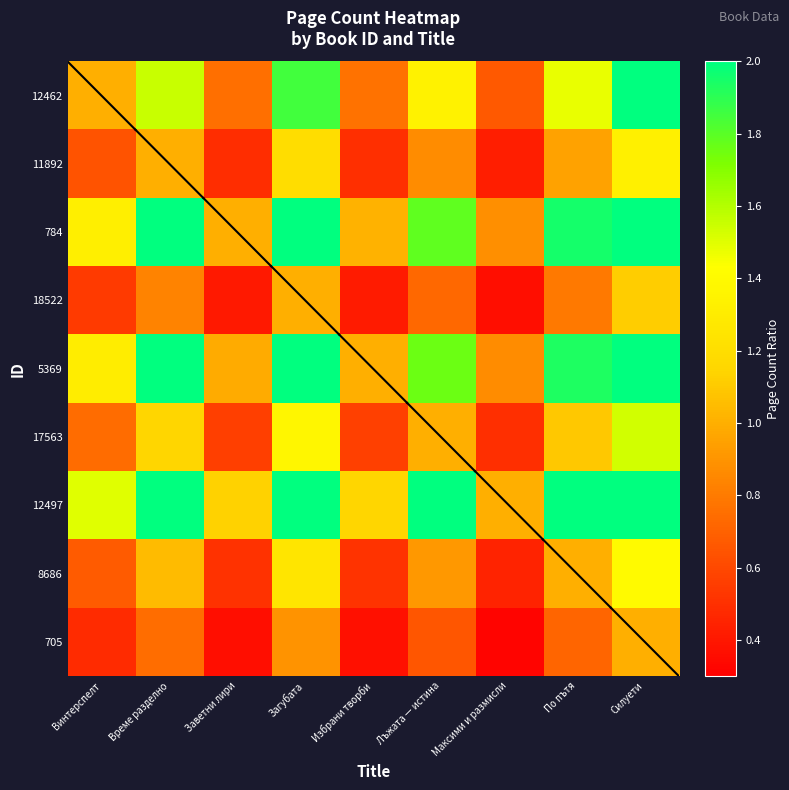

Rank the series at Заветни лири from highest to lowest value.

12497, 784, 5369, 12462, 17563, 8686, 11892, 18522, 705